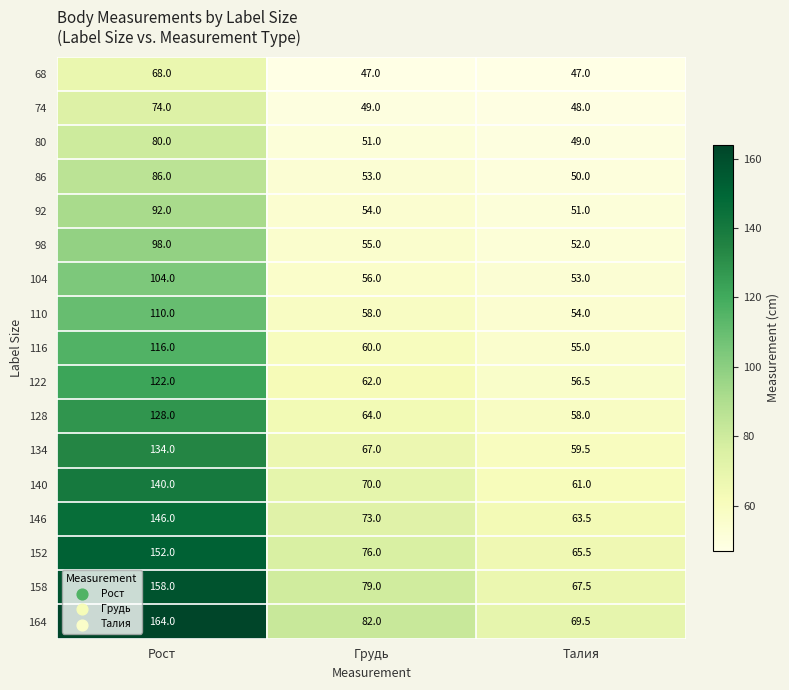

Count the number of categories in the chart.

3